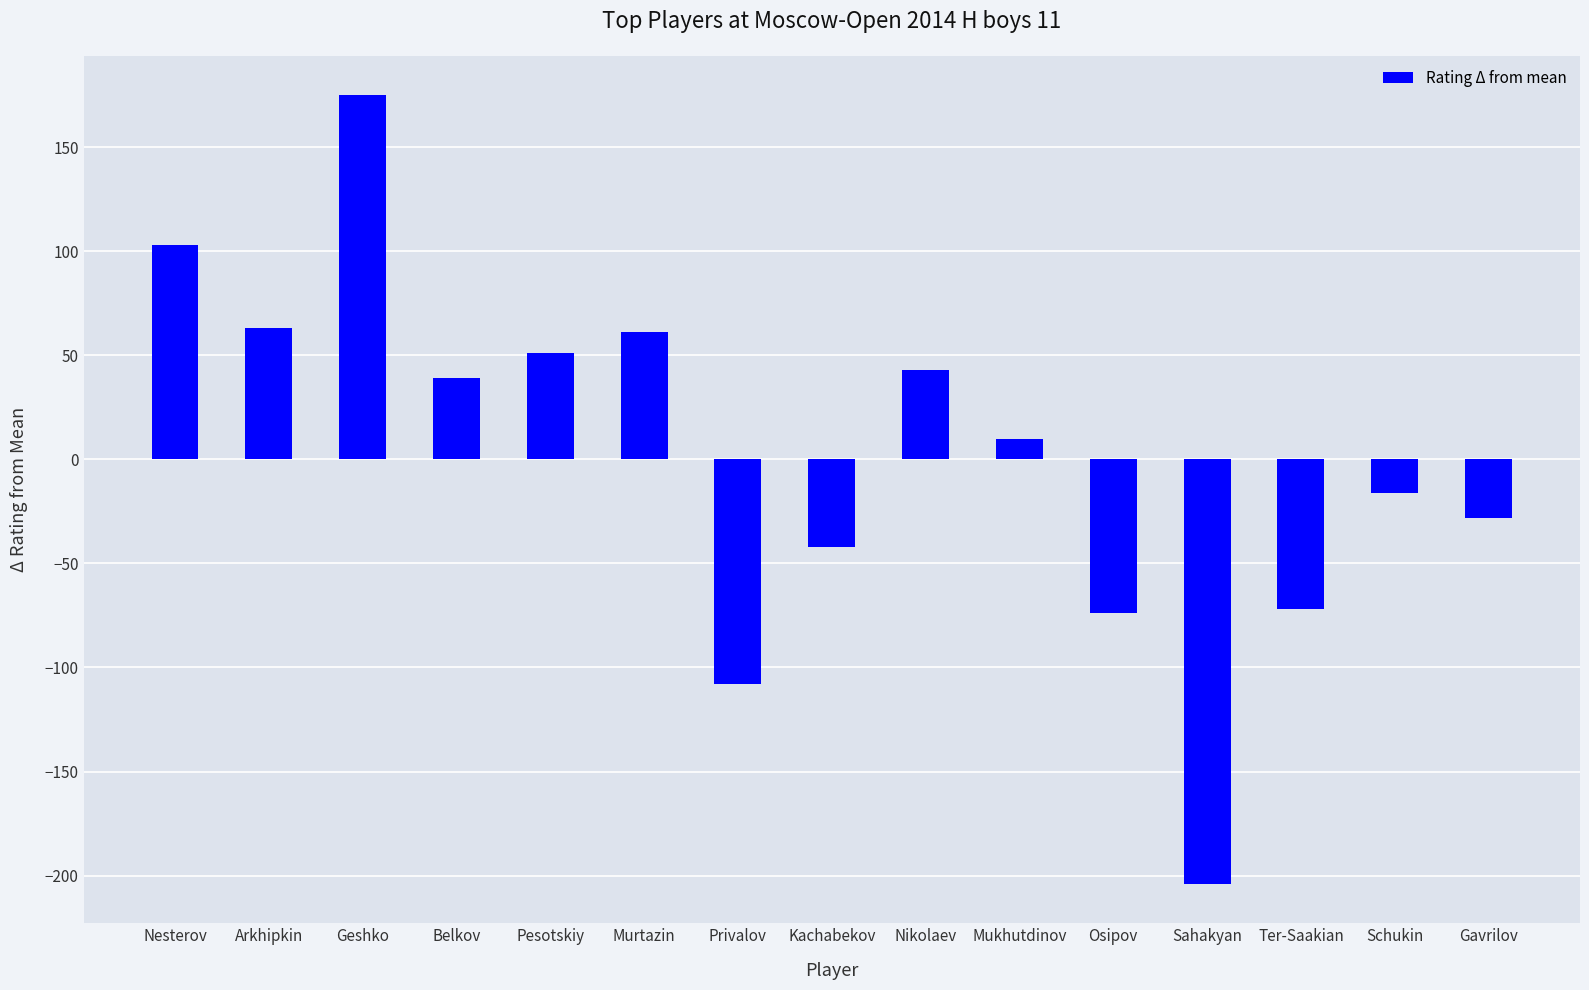

Where does the data first go above 9?

Nesterov